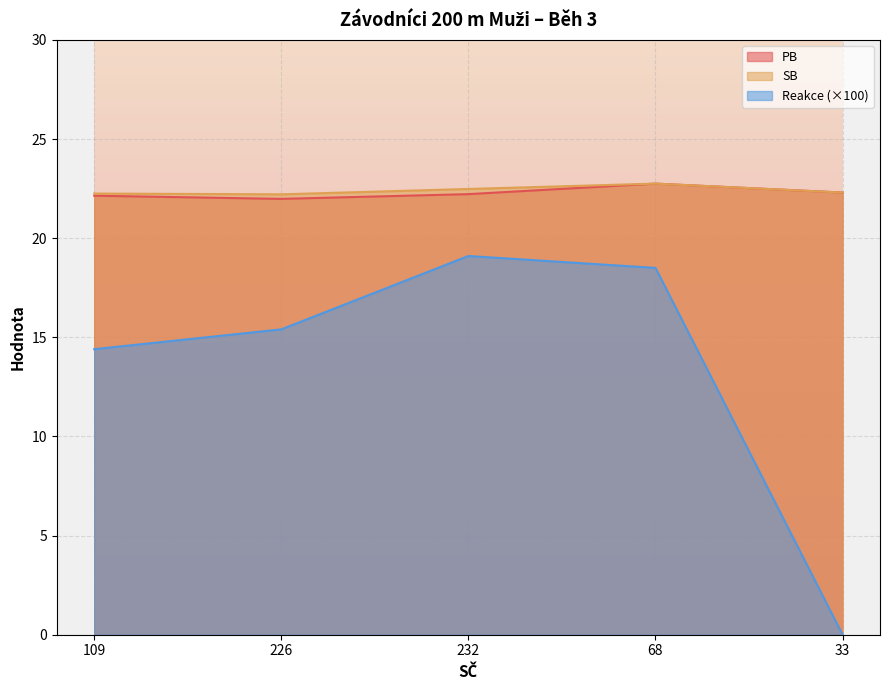

What is the total value across all series at 226?

59.6